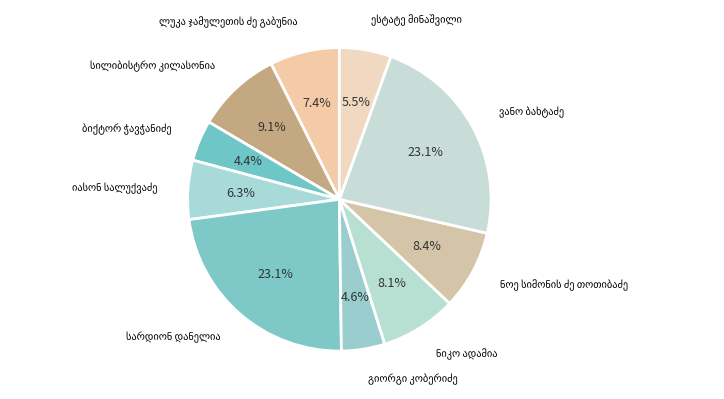

How many segments does this pie chart have?

10